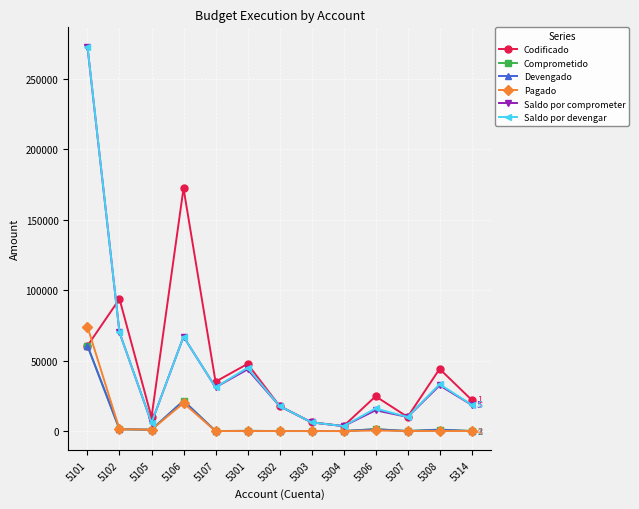

What is the difference between the maximum and minimum values in the Devengado series?

60460.5